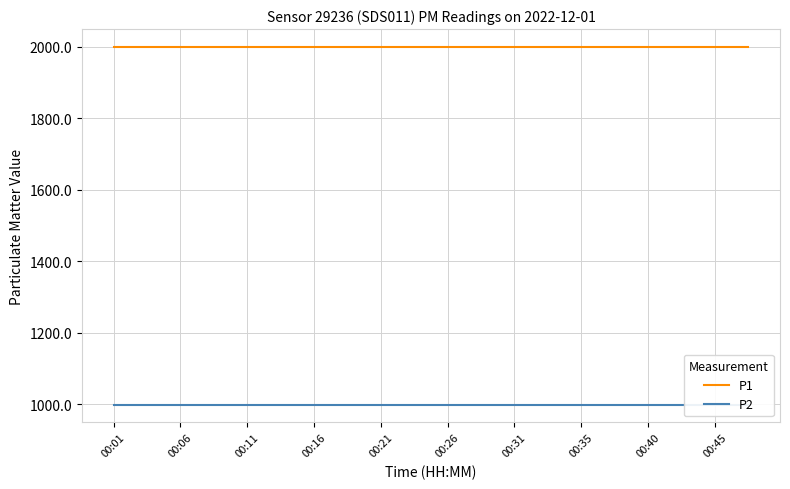

The P1 series shows 3427.6 at 00:40. True or false?

False